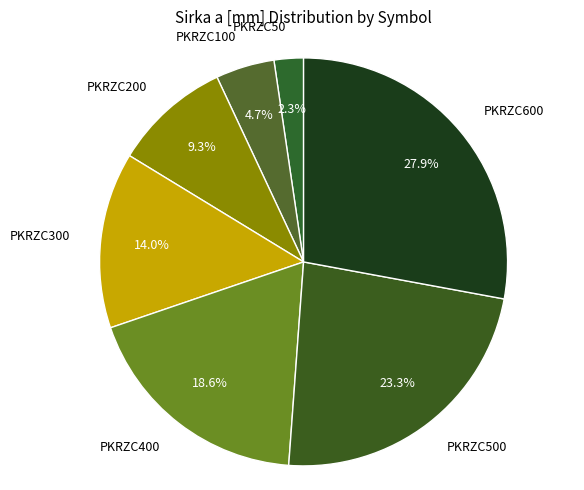

To the nearest percent, what percentage of the pie is PKRZC300?

14%